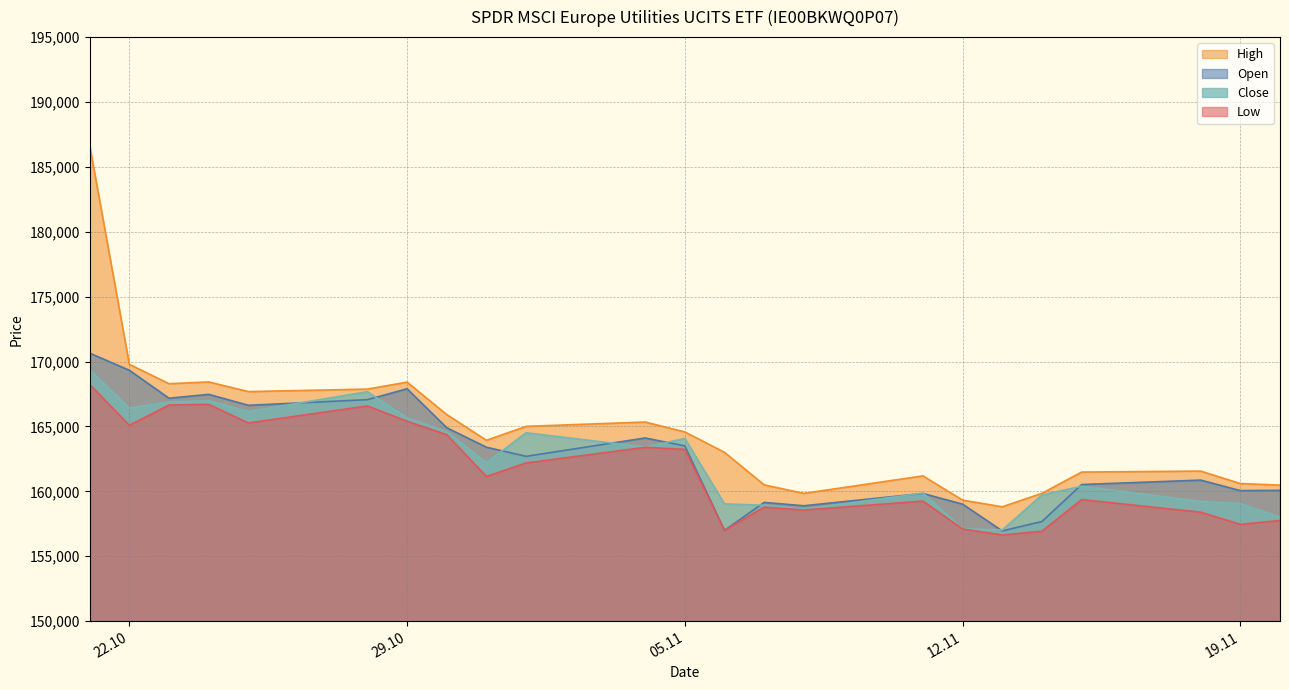

True or false: High and Low cross at least once.

False